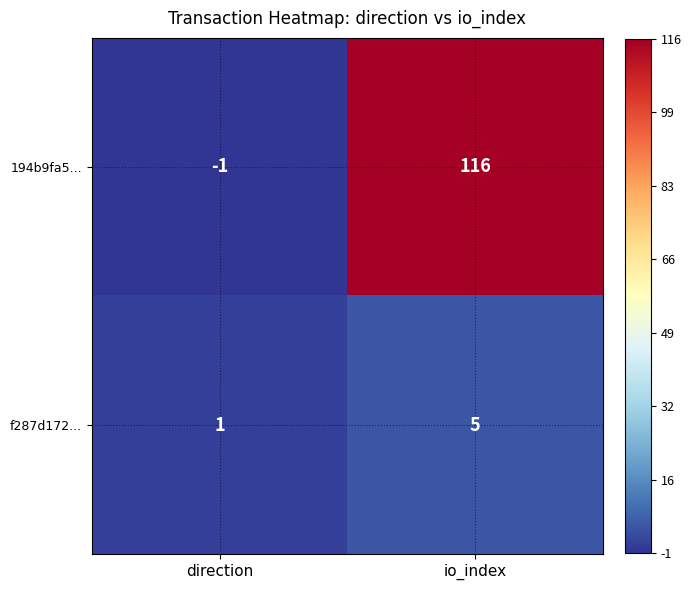

At which category does the chart reach its minimum across all series?

direction